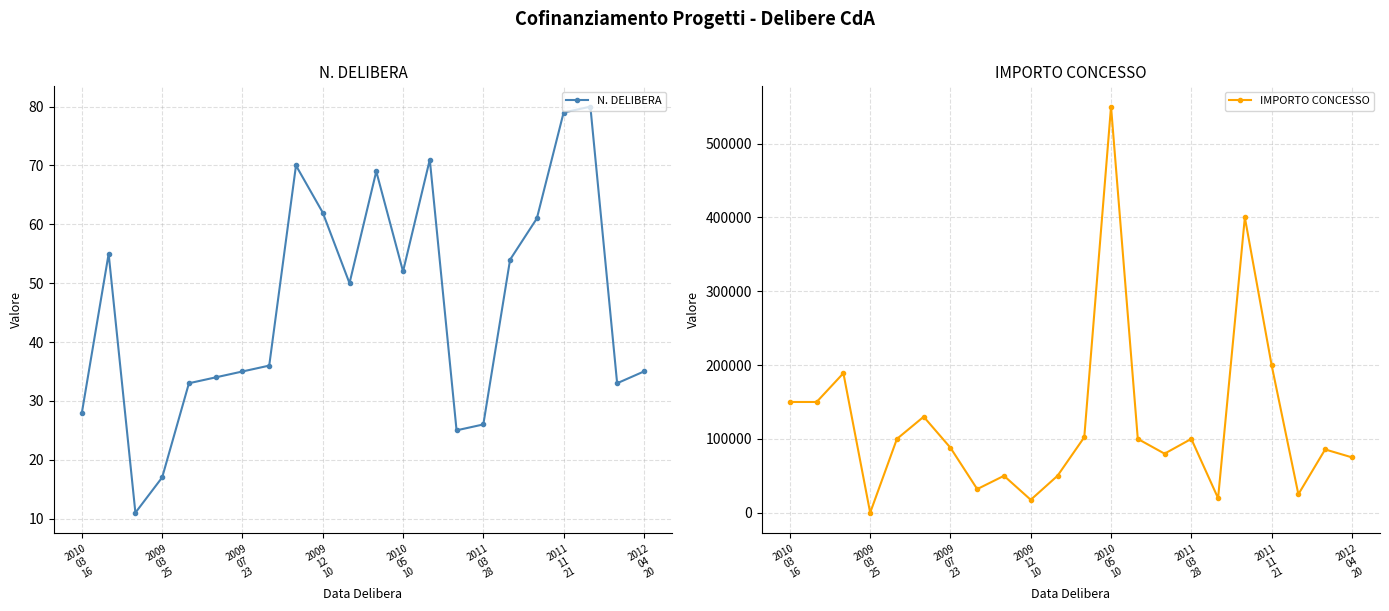

What is the average value of the N. DELIBERA series?

46